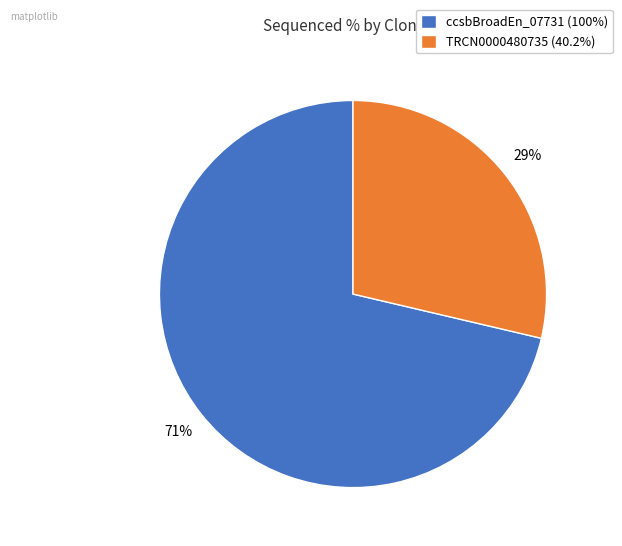

What is the largest slice in the pie chart?

ccsbBroadEn_07731 (100%)